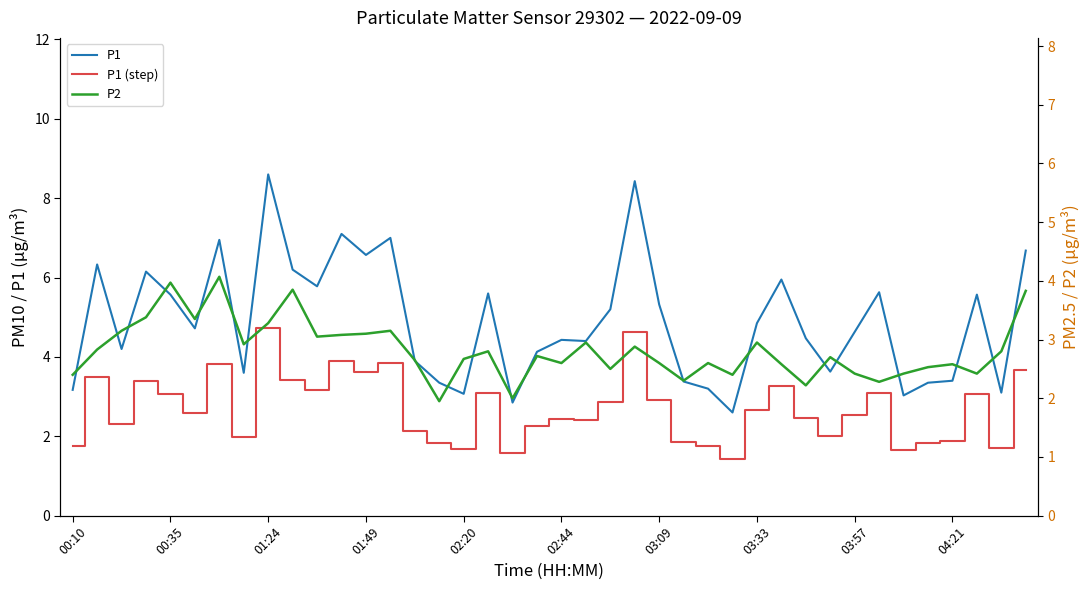

Between 00:10 and 01:24, which series saw the biggest shift?

P1